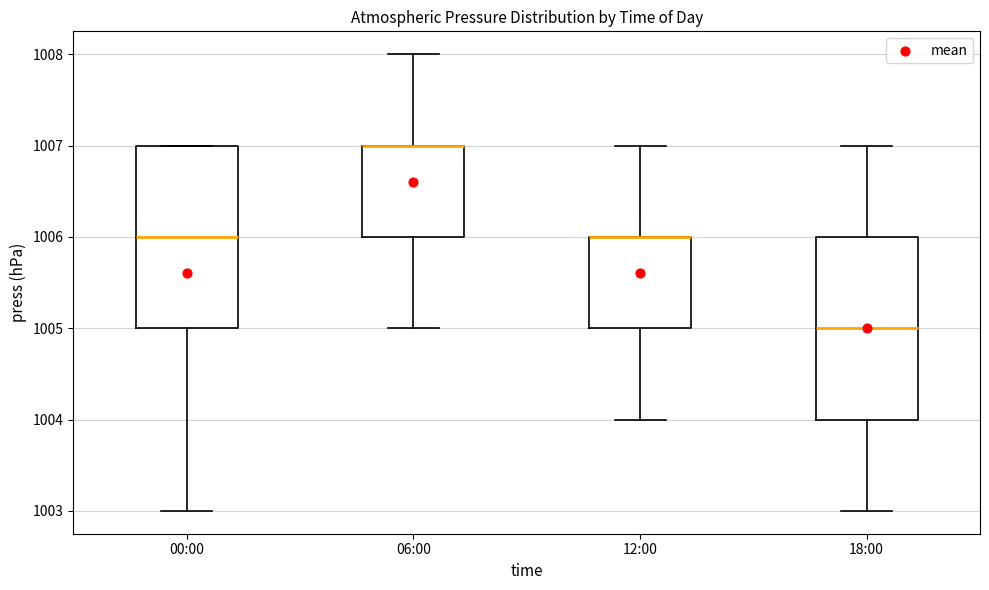

Reading left to right, read every box against the y-axis: the position of its median line, the range the box covers, and the ends of its whiskers. The values are not printed on the chart, so give them approximately, as read against the axis.

00:00: median 1006, box 1005 to 1007, whiskers 1003 to 1007
06:00: median 1007 (drawn on the box's upper edge), box 1006 to 1007, whiskers 1005 to 1008
12:00: median 1006 (drawn on the box's upper edge), box 1005 to 1006, whiskers 1004 to 1007
18:00: median 1005, box 1004 to 1006, whiskers 1003 to 1007